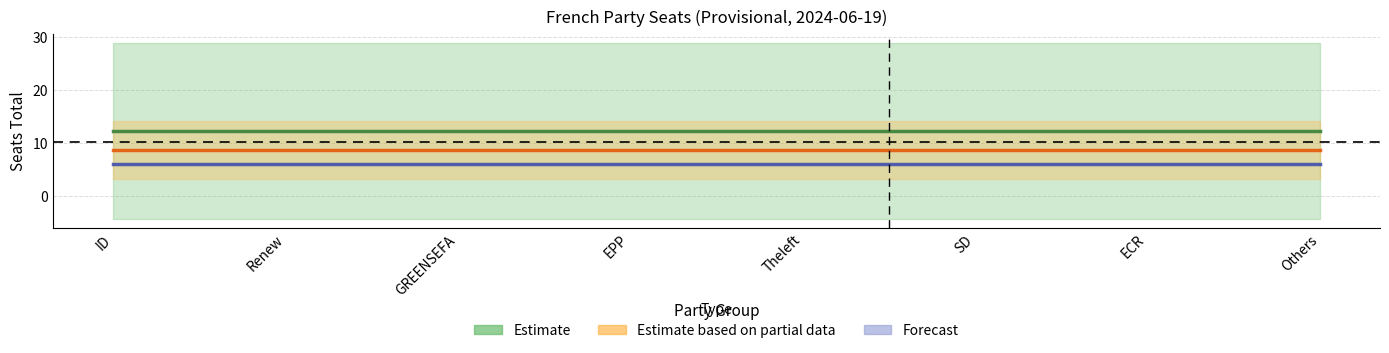

True or false: Estimate has a value of 21.2 at ECR.

False